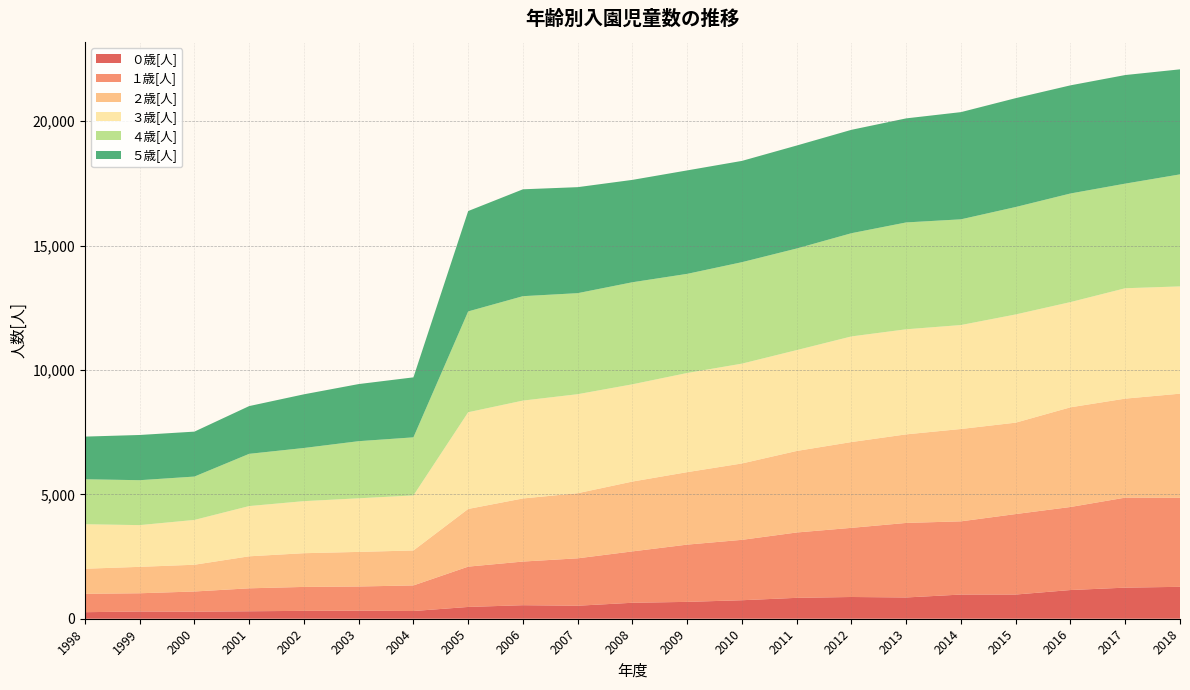

Reading left to right, list all the values displayed in this chart.

０歳[人]: 1998=263	1999=291	2000=284	2001=300	2002=317	2003=323	2004=310	2005=474	2006=544	2007=523	2008=642	2009=678	2010=744	2011=840	2012=874	2013=855	2014=972	2015=973	2016=1154	2017=1250	2018=1283
１歳[人]: 1998=739	1999=733	2000=811	2001=923	2002=962	2003=973	2004=1029	2005=1621	2006=1755	2007=1906	2008=2066	2009=2302	2010=2428	2011=2628	2012=2780	2013=2997	2014=2944	2015=3236	2016=3339	2017=3619	2018=3580
２歳[人]: 1998=1008	1999=1062	2000=1076	2001=1287	2002=1356	2003=1391	2004=1406	2005=2319	2006=2537	2007=2618	2008=2808	2009=2914	2010=3071	2011=3278	2012=3450	2013=3561	2014=3713	2015=3675	2016=4008	2017=3981	2018=4186
３歳[人]: 1998=1790	1999=1678	2000=1802	2001=2020	2002=2093	2003=2155	2004=2213	2005=3889	2006=3935	2007=3981	2008=3910	2009=3987	2010=4014	2011=4055	2012=4247	2013=4225	2014=4180	2015=4351	2016=4231	2017=4438	2018=4313
４歳[人]: 1998=1808	1999=1806	2000=1743	2001=2100	2002=2137	2003=2297	2004=2335	2005=4053	2006=4198	2007=4062	2008=4103	2009=3985	2010=4079	2011=4085	2012=4150	2013=4296	2014=4250	2015=4319	2016=4366	2017=4206	2018=4504
５歳[人]: 1998=1715	1999=1818	2000=1807	2001=1920	2002=2158	2003=2296	2004=2412	2005=4036	2006=4297	2007=4262	2008=4116	2009=4160	2010=4072	2011=4140	2012=4157	2013=4184	2014=4310	2015=4377	2016=4348	2017=4366	2018=4223